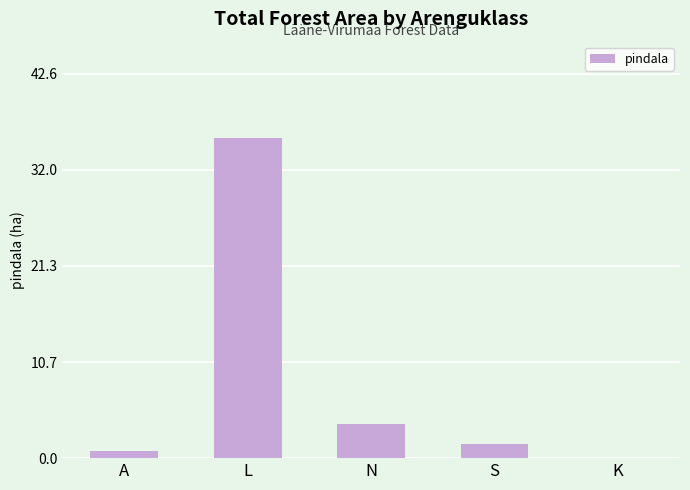

What is the maximum value shown in the chart?

35.5